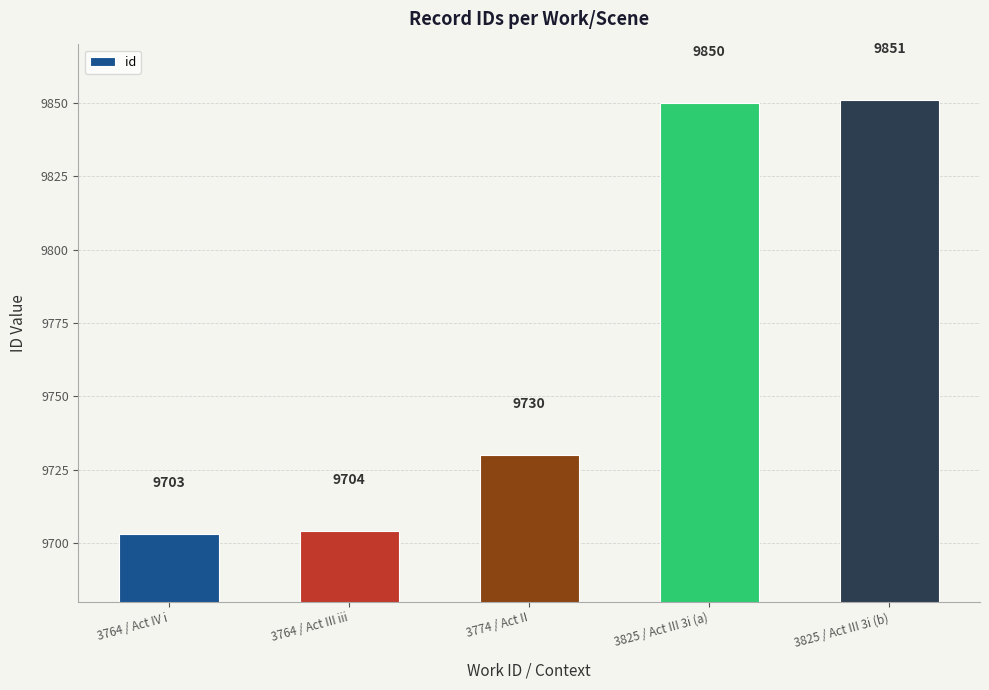

What is the sum of all values?

48838